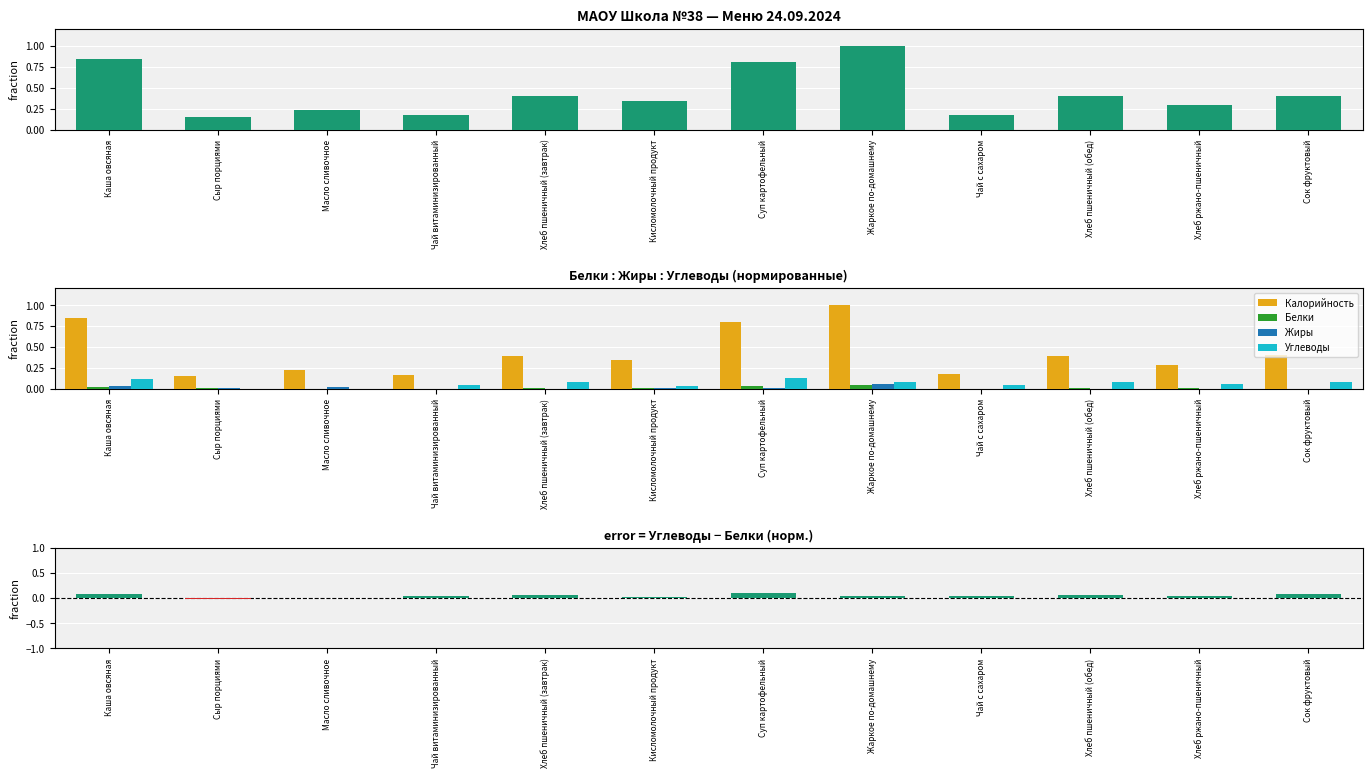

Does the chart contain any negative values?

Yes